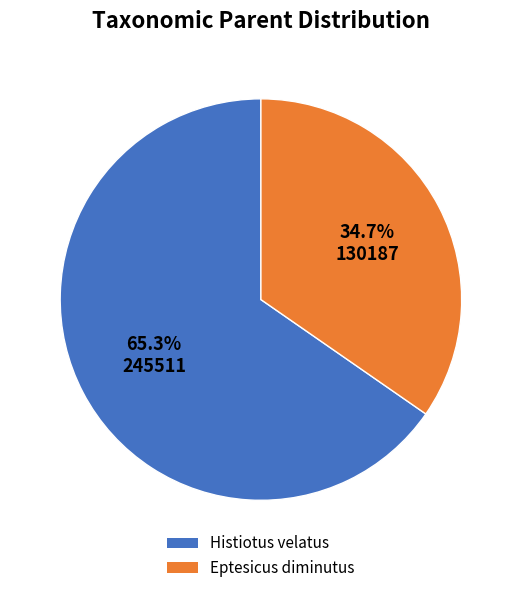

What is the total percentage of Histiotus velatus and Eptesicus diminutus?

100.0%